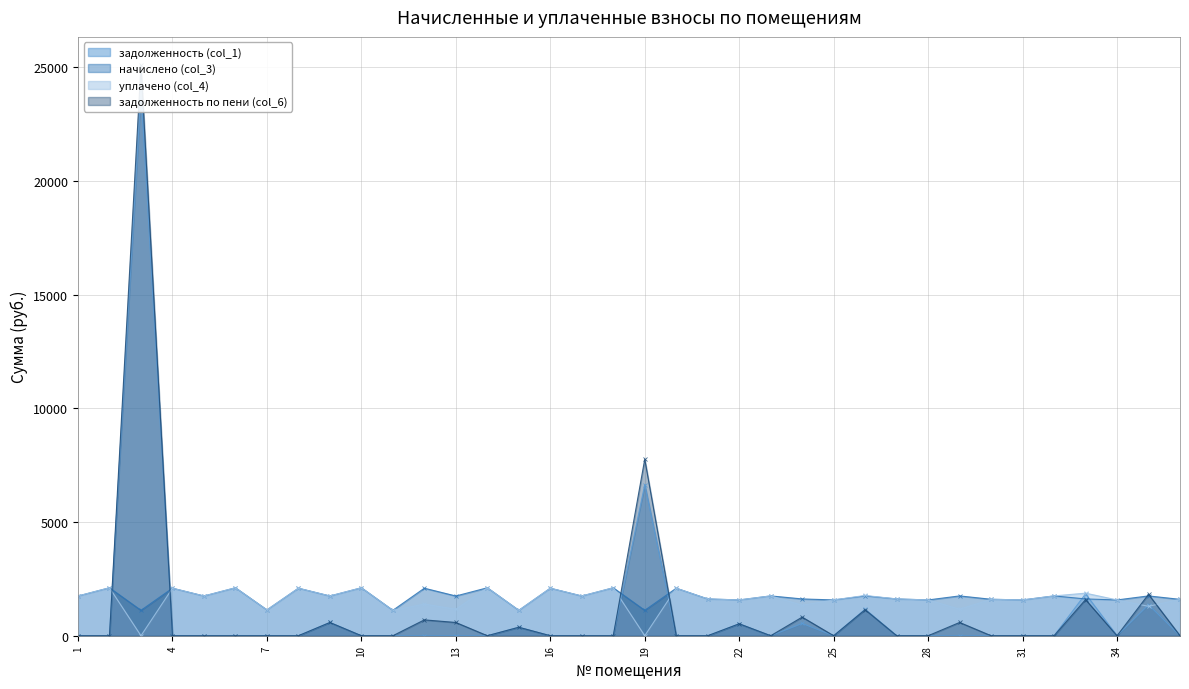

Reading left to right, extract all data points from this chart.

задолженность (col_1): 1=0.0	2=0.0	3=23971.5	4=0.0	5=0.0	6=0.0	7=0.0	8=0.0	9=582.5	10=0.0	11=0.0	12=0.0	13=0.0	14=0.0	15=372.4	16=0.0	17=0.0	18=0.0	19=6646.8	20=0.0	21=0.0	22=524.8	23=0.0	24=539.5	25=0.0	26=1165.8	27=0.0	28=0.0	29=0.0	30=0.0	31=0.0	32=0.0	33=1841.8	34=0.0	35=1362.8	37=0.0
начислено (col_3): 1=1747.7	2=2109.0	3=1117.2	4=2090.5	5=1747.7	6=2109.0	7=1135.6	8=2090.5	9=1747.7	10=2109.0	11=1117.2	12=2090.5	13=1747.7	14=2109.0	15=1117.2	16=2090.5	17=1747.7	18=2109.0	19=1117.2	20=2090.5	21=1618.6	22=1574.3	23=1751.3	24=1618.6	25=1574.3	26=1751.3	27=1618.6	28=1574.3	29=1751.3	30=1603.9	31=1574.3	32=1751.3	33=1618.6	34=1574.3	35=1751.3	37=1600.2
уплачено (col_4): 1=1747.7	2=2109.0	3=0.0	4=2090.5	5=1747.7	6=2109.0	7=1135.6	8=2090.5	9=1747.7	10=2109.0	11=1117.2	12=1393.7	13=1165.1	14=2109.0	15=1117.2	16=2090.5	17=1747.7	18=2109.0	19=0.0	20=2090.5	21=1618.6	22=1574.3	23=1751.3	24=1340.3	25=1574.3	26=1772.6	27=1618.6	28=1574.3	29=1167.6	30=1603.9	31=1574.3	32=1751.3	33=1872.5	34=1574.3	35=1293.4	37=1600.2
задолженность по пени (col_6): 1=0.0	2=0.0	3=25088.7	4=0.0	5=0.0	6=0.0	7=0.0	8=0.0	9=582.5	10=0.0	11=0.0	12=696.8	13=582.5	14=0.0	15=372.4	16=0.0	17=0.0	18=0.0	19=7763.9	20=0.0	21=0.0	22=524.8	23=0.0	24=817.8	25=0.0	26=1144.6	27=0.0	28=0.0	29=583.8	30=0.0	31=0.0	32=0.0	33=1587.8	34=0.0	35=1820.7	37=0.0